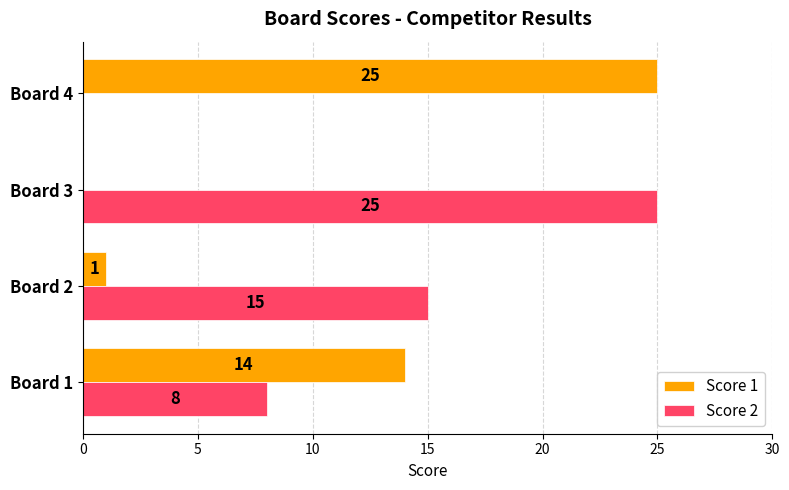

How many Score 2 values are between 8 and 25?

3